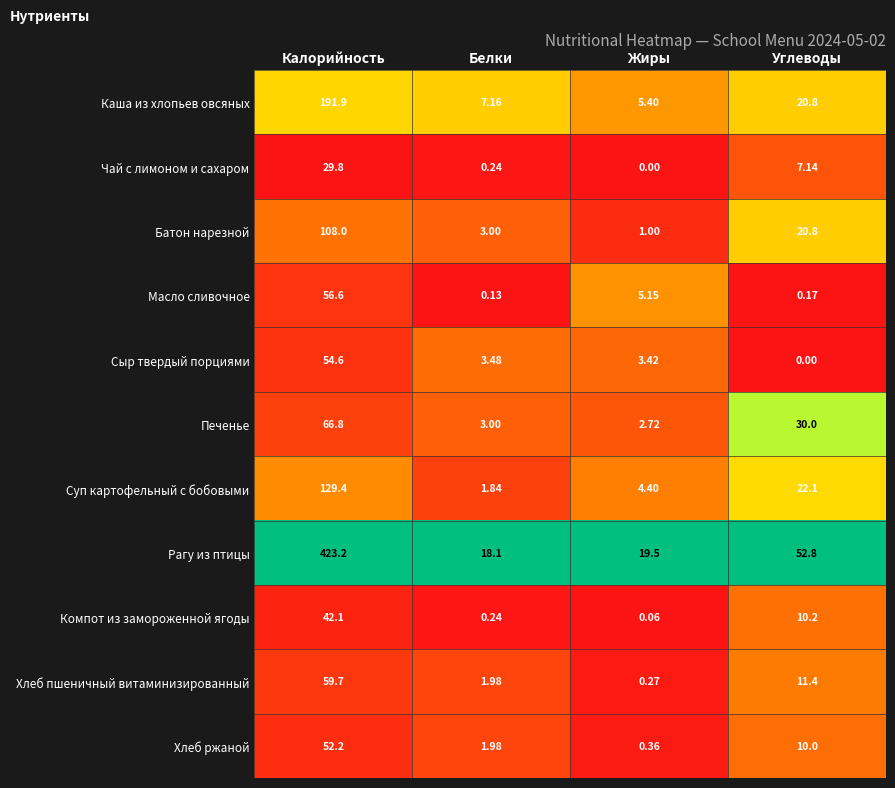

Which series changed the most between Калорийность and Углеводы?

Рагу из птицы